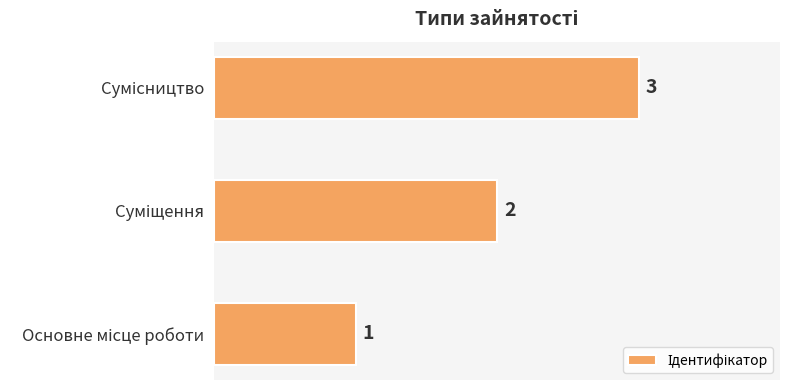

What is the sum of all values?

6